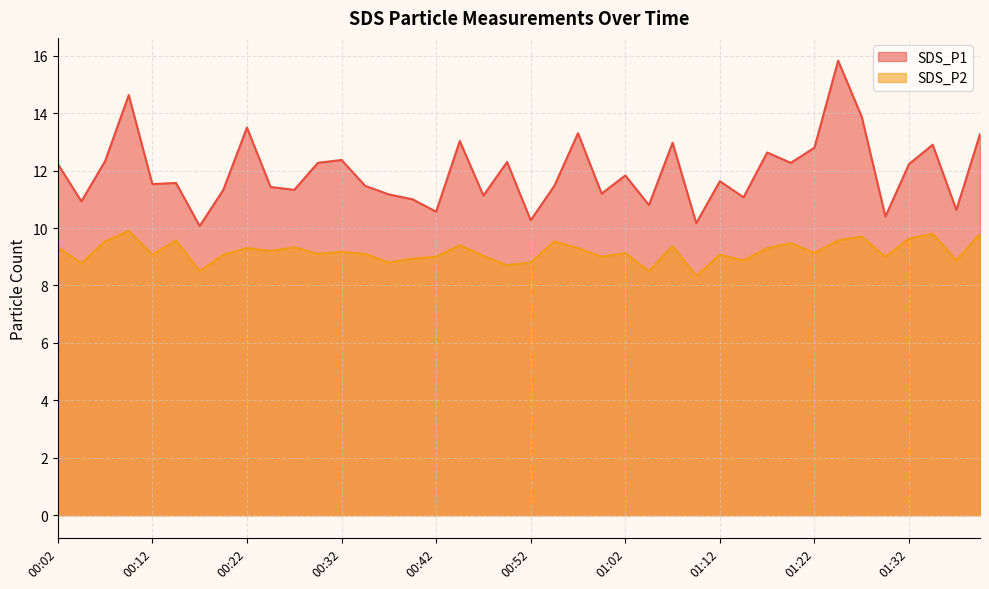

What is the approximate value of SDS_P1 at 01:34?

12.9